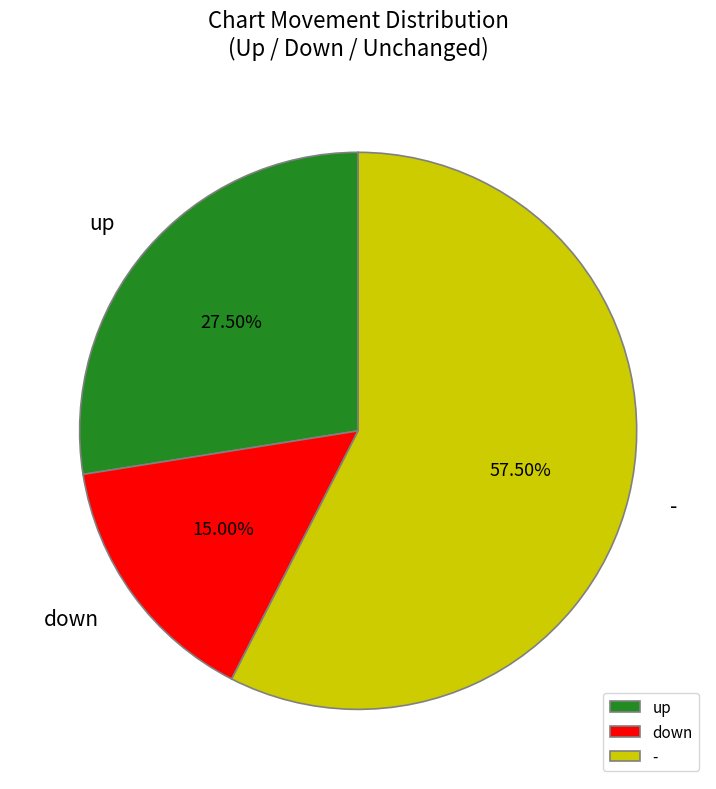

Rank the categories by value from lowest to highest.

down, up, -